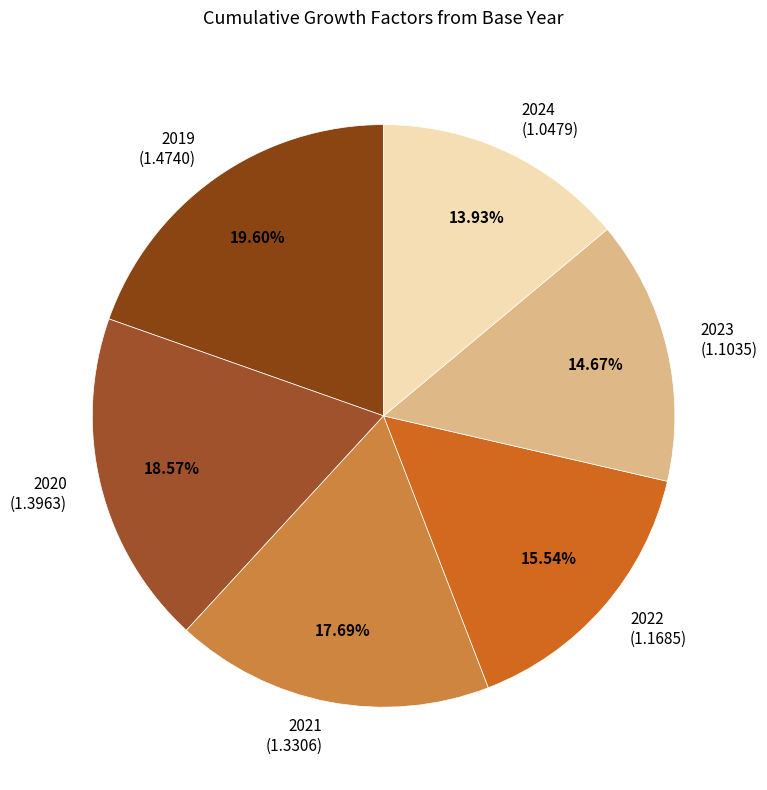

What is the ratio of the value at 2022 to the value at 2019?

0.8